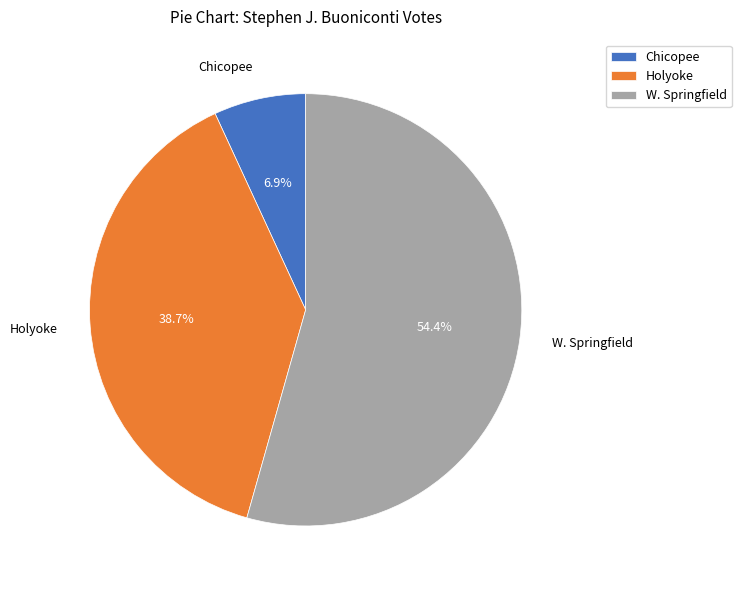

Rank the categories by value from highest to lowest.

W. Springfield, Holyoke, Chicopee